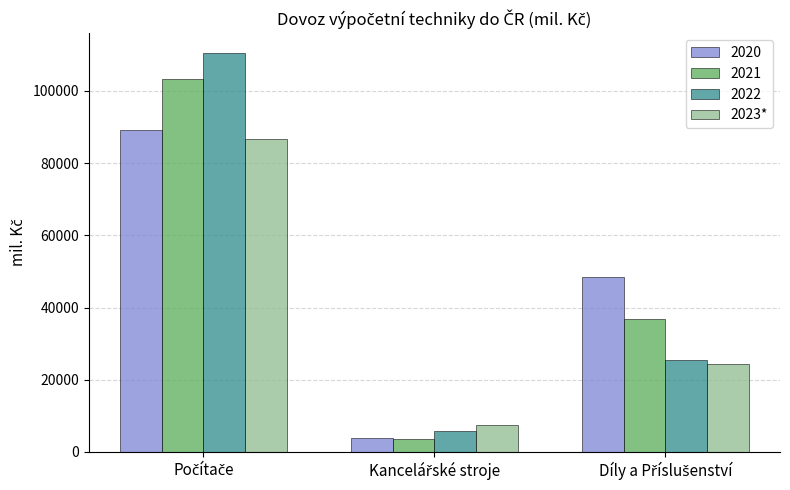

How many series are shown in this chart?

4